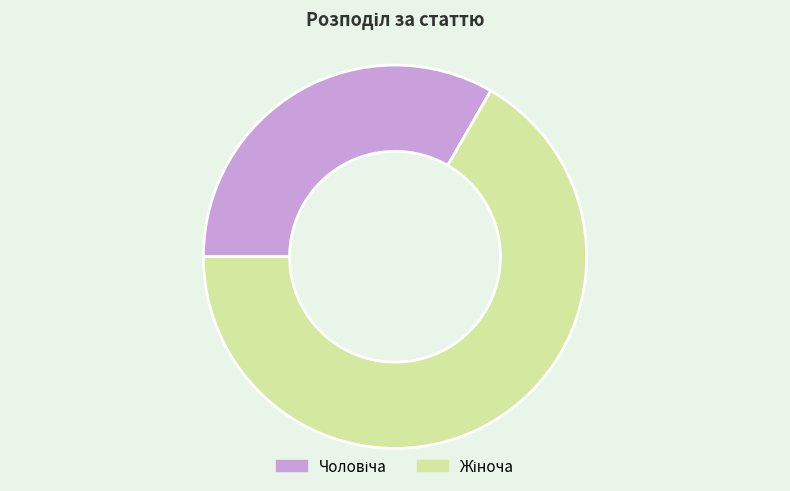

Does any single category account for the majority?

Yes